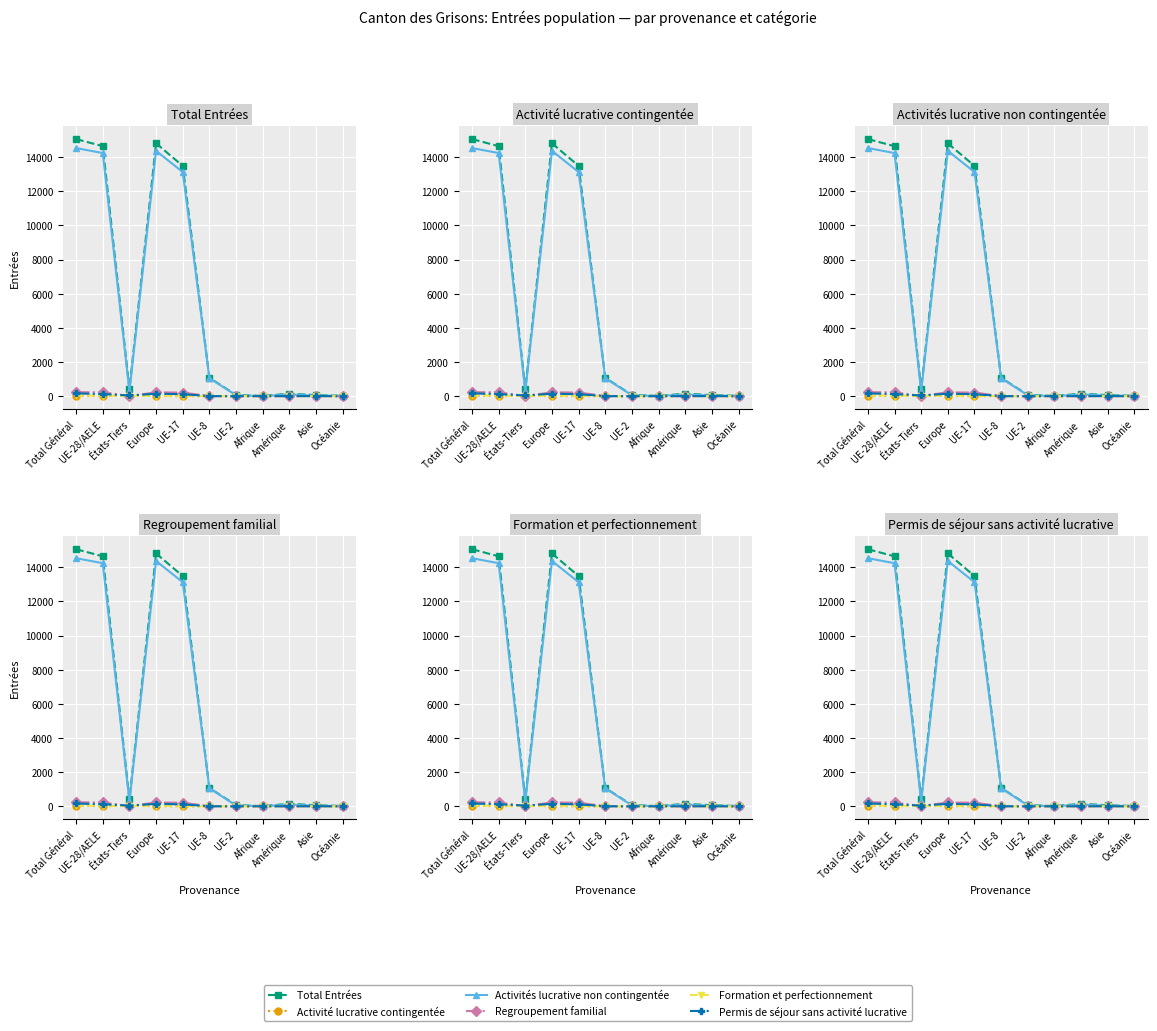

At which category does Activités lucrative non contingentée reach its first local peak?

Europe